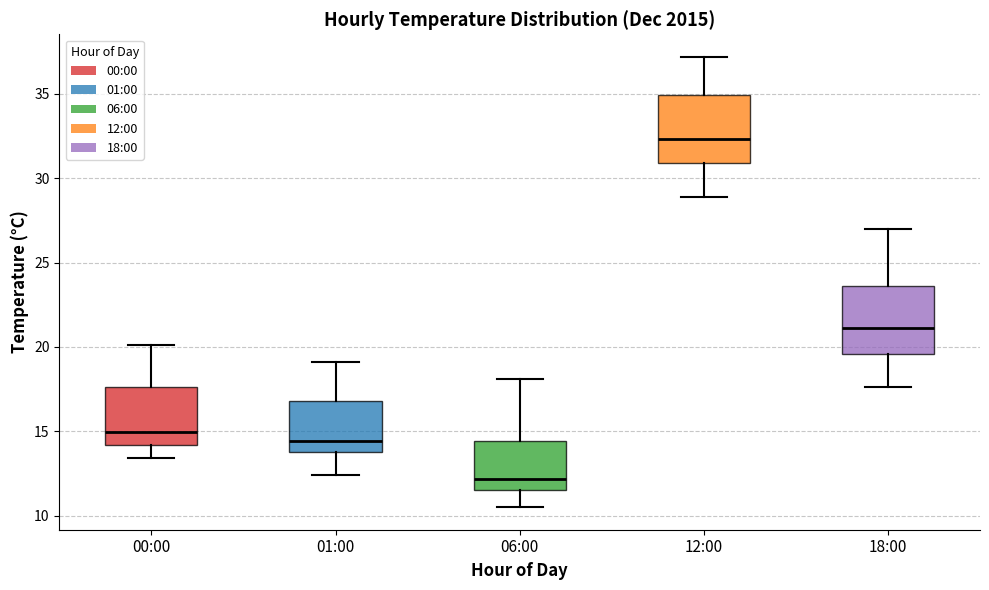

Reading left to right, read every box against the y-axis: the position of its median line, the range the box covers, and the ends of its whiskers. The values are not printed on the chart, so give them approximately, as read against the axis.

00:00: median 15.0, box 14.0 to 17.5, whiskers 13.5 to 20.0
01:00: median 14.5, box 14.0 to 17.0, whiskers 12.5 to 19.0
06:00: median 12.0, box 11.5 to 14.5, whiskers 10.5 to 18.0
12:00: median 32.5, box 31.0 to 35.0, whiskers 29.0 to 37.0
18:00: median 21.0, box 19.5 to 23.5, whiskers 17.5 to 27.0